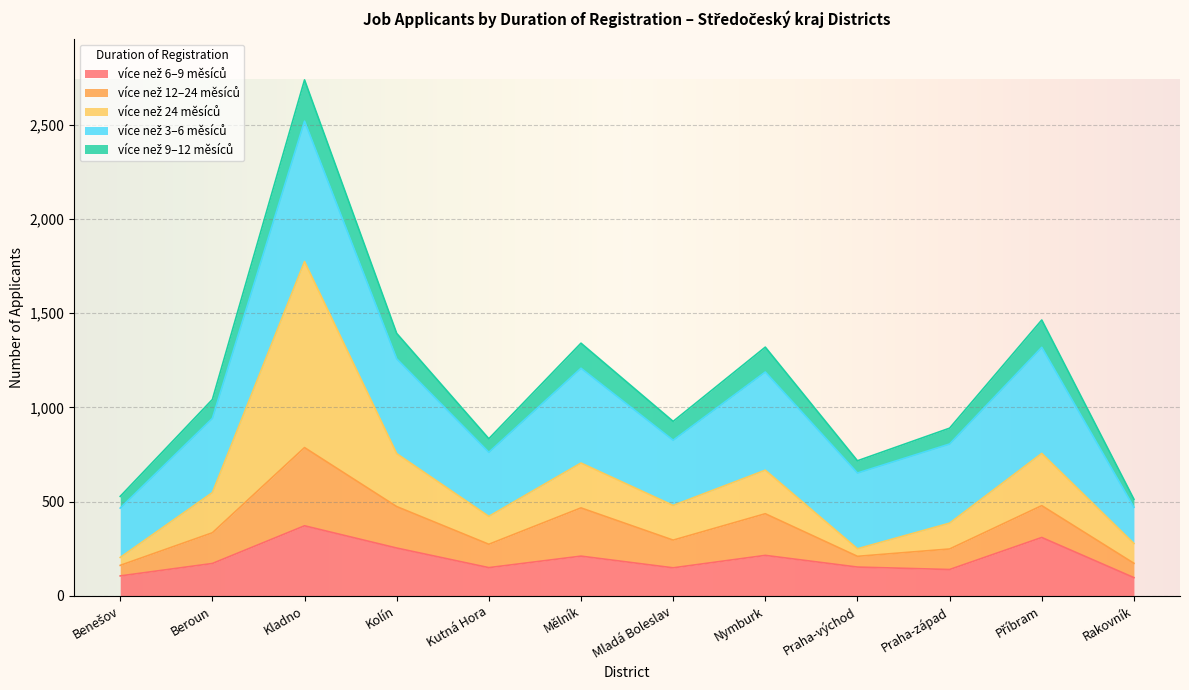

What is the difference between the highest and lowest values at Rakovník?

181